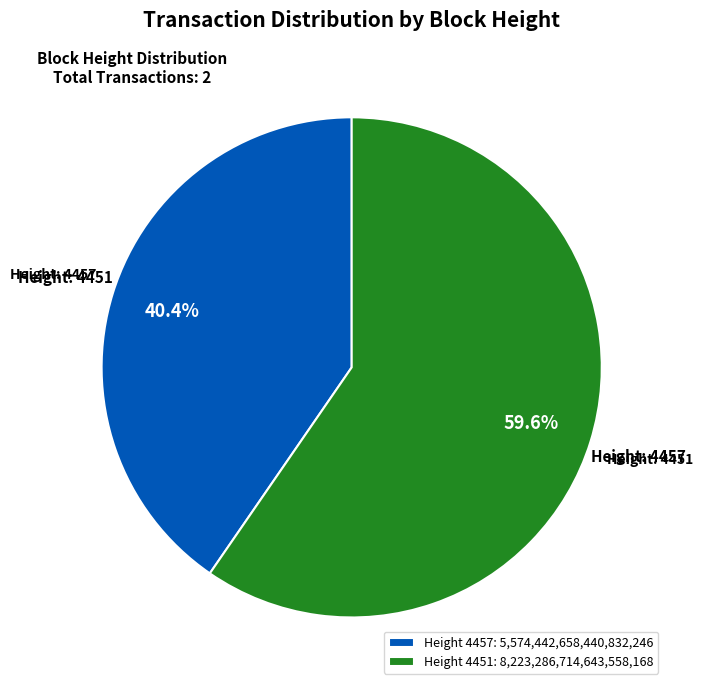

Does any single category account for the majority?

Yes